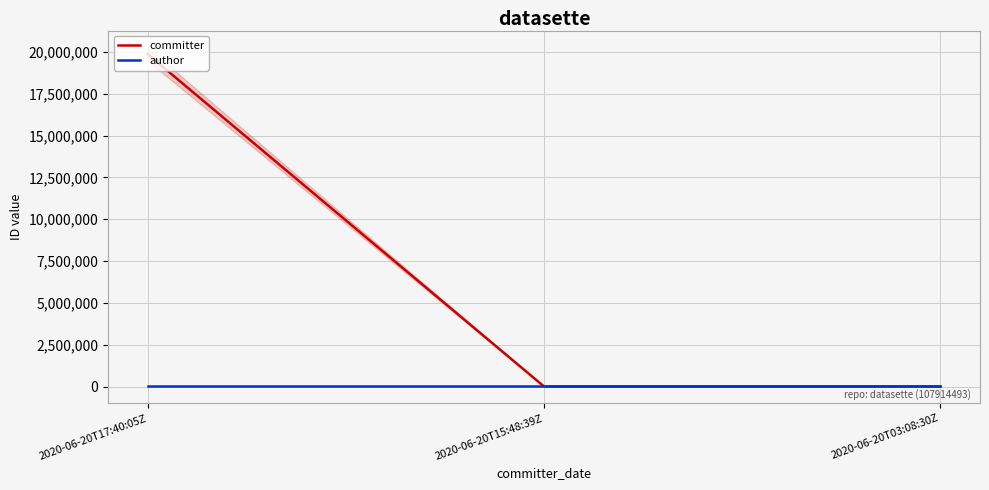

At which category is the sum across all series the highest?

2020-06-20T17:40:05Z